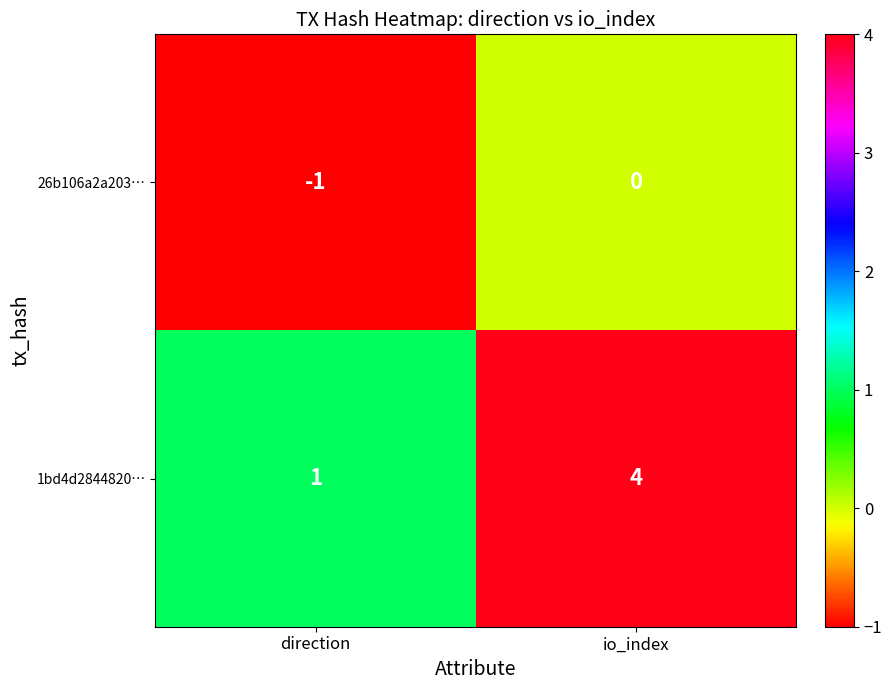

Which category has the highest value across all series?

io_index